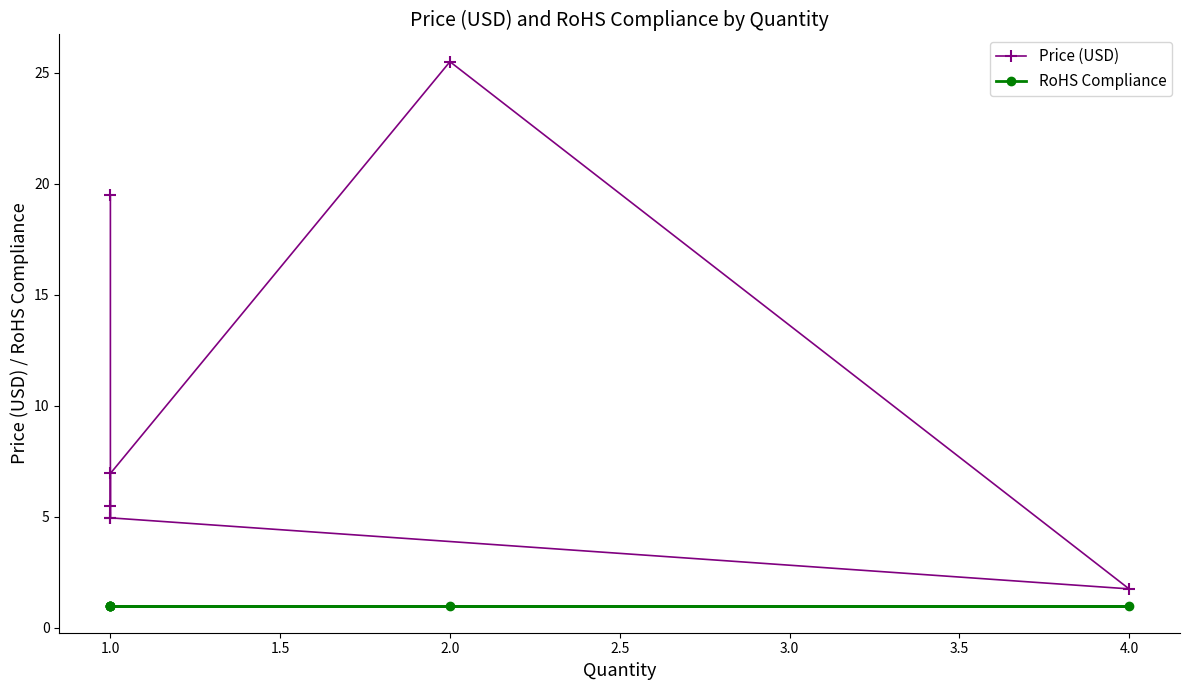

Reading left to right, transcribe all the data shown in this chart.

Price (USD): 5.0	7.0	25.5	1.8	5.0	5.5	19.5
RoHS Compliance: 1.0	1.0	1.0	1.0	1.0	1.0	1.0